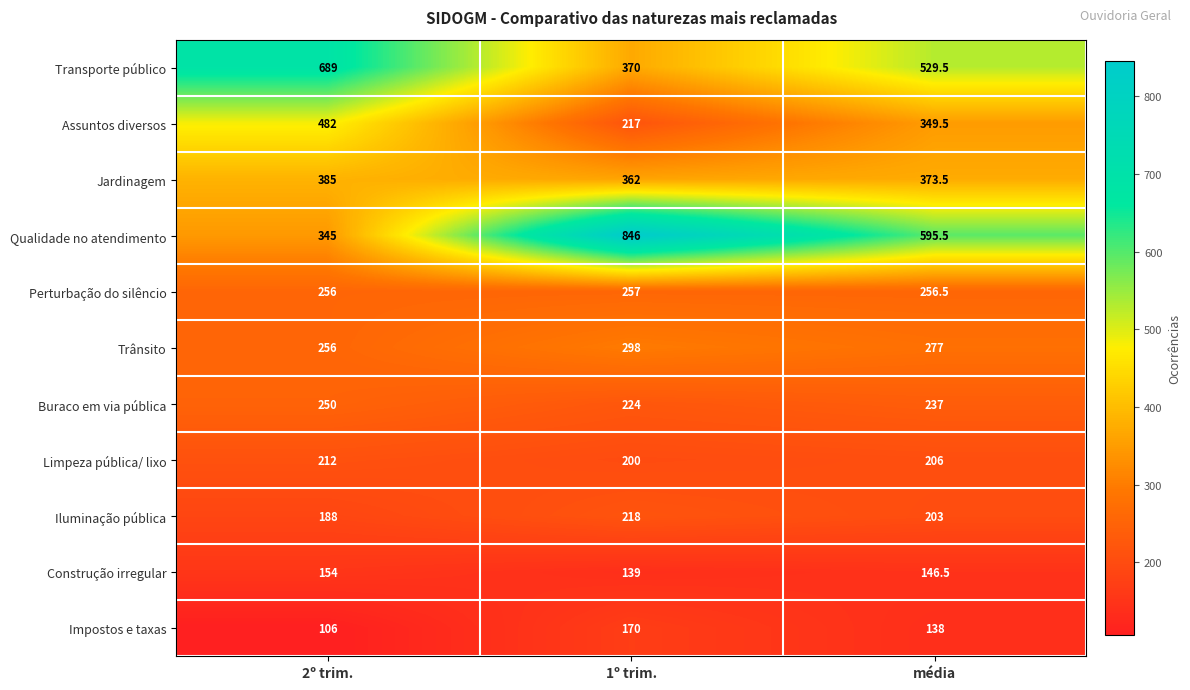

Is it true that Transporte público equals 689.0 at 2º trim.?

True